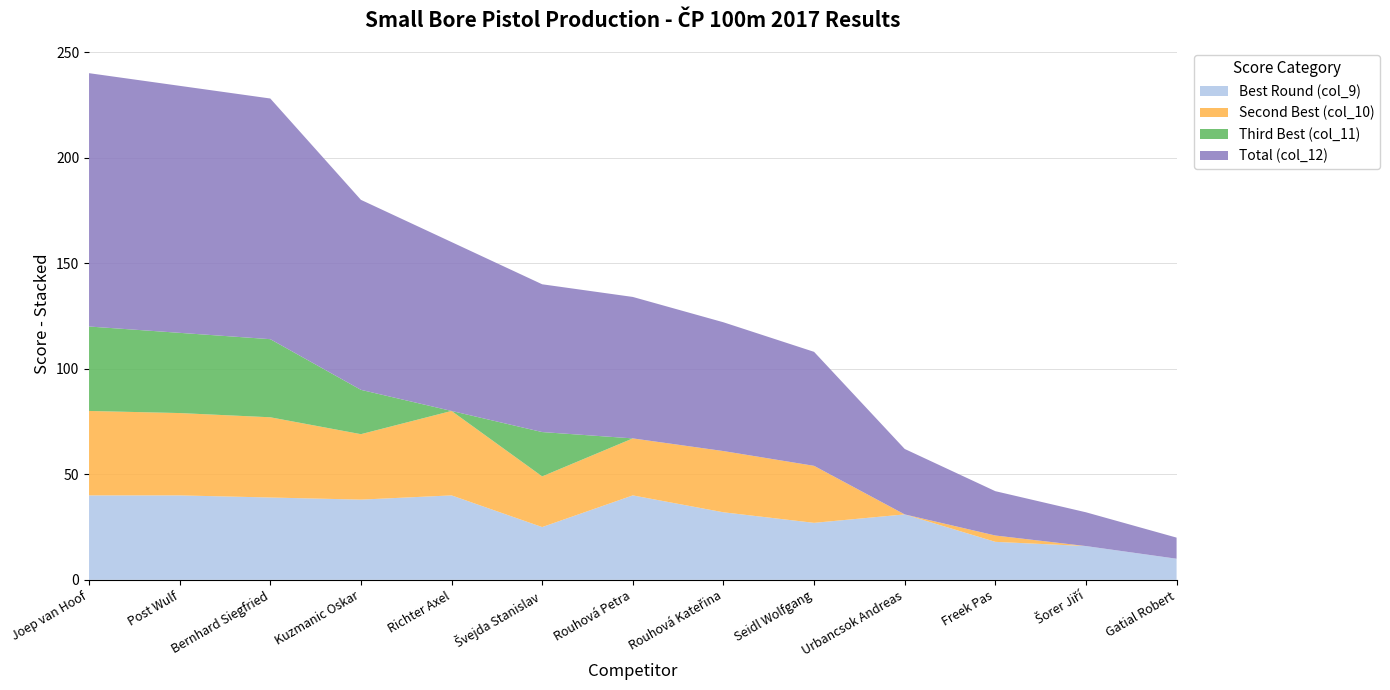

Reading right to left, what are all the values shown in this chart?

Best Round (col_9): Gatial Robert=10	Šorer Jiří=16	Freek Pas=18	Urbancsok Andreas=31	Seidl Wolfgang=27	Rouhová Kateřina=32	Rouhová Petra=40	Švejda Stanislav=25	Richter Axel=40	Kuzmanic Oskar=38	Bernhard Siegfried=39	Post Wulf=40	Joep van Hoof=40
Second Best (col_10): Gatial Robert=0	Šorer Jiří=0	Freek Pas=3	Urbancsok Andreas=0	Seidl Wolfgang=27	Rouhová Kateřina=29	Rouhová Petra=27	Švejda Stanislav=24	Richter Axel=40	Kuzmanic Oskar=31	Bernhard Siegfried=38	Post Wulf=39	Joep van Hoof=40
Third Best (col_11): Gatial Robert=0	Šorer Jiří=0	Freek Pas=0	Urbancsok Andreas=0	Seidl Wolfgang=0	Rouhová Kateřina=0	Rouhová Petra=0	Švejda Stanislav=21	Richter Axel=0	Kuzmanic Oskar=21	Bernhard Siegfried=37	Post Wulf=38	Joep van Hoof=40
Total (col_12): Gatial Robert=10	Šorer Jiří=16	Freek Pas=21	Urbancsok Andreas=31	Seidl Wolfgang=54	Rouhová Kateřina=61	Rouhová Petra=67	Švejda Stanislav=70	Richter Axel=80	Kuzmanic Oskar=90	Bernhard Siegfried=114	Post Wulf=117	Joep van Hoof=120